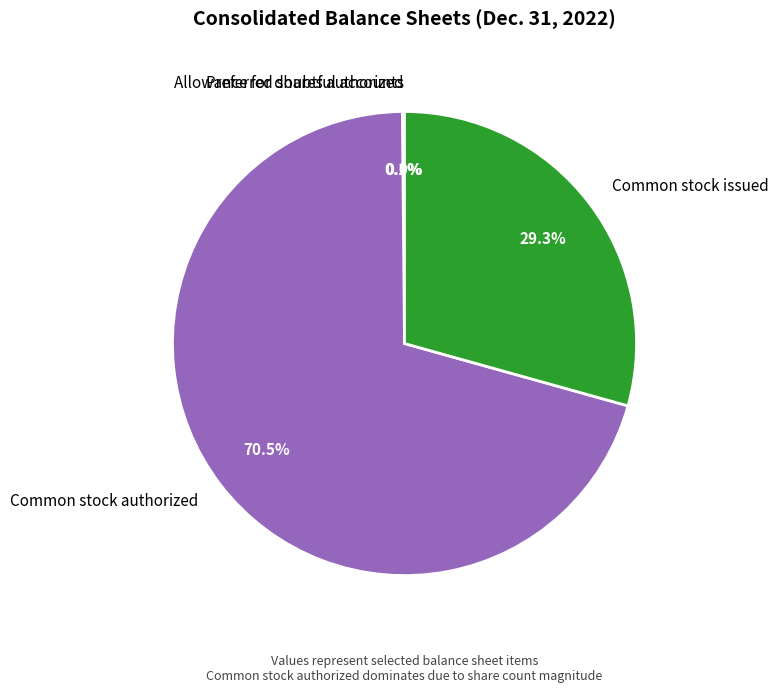

True or false: Common stock issued accounts for 44% of the total.

False